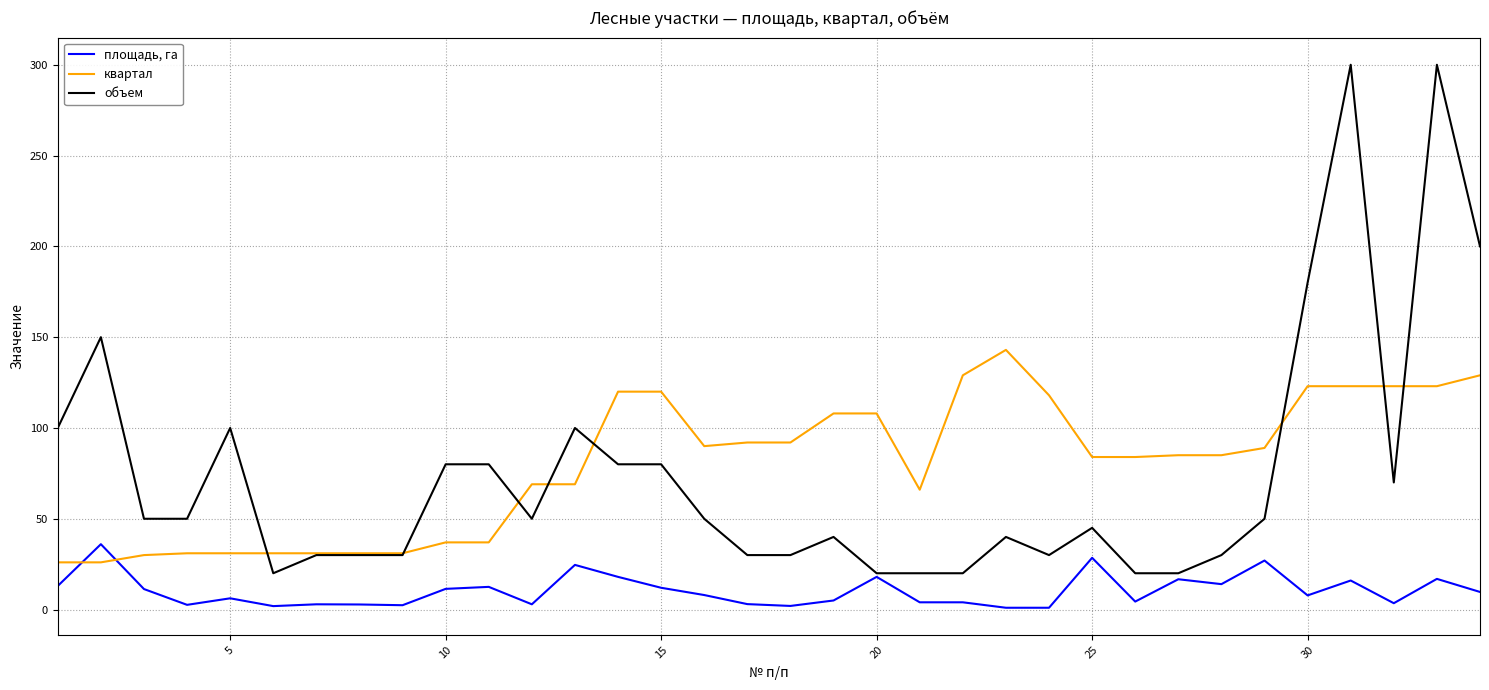

True or false: площадь, га and квартал intersect in this chart.

True